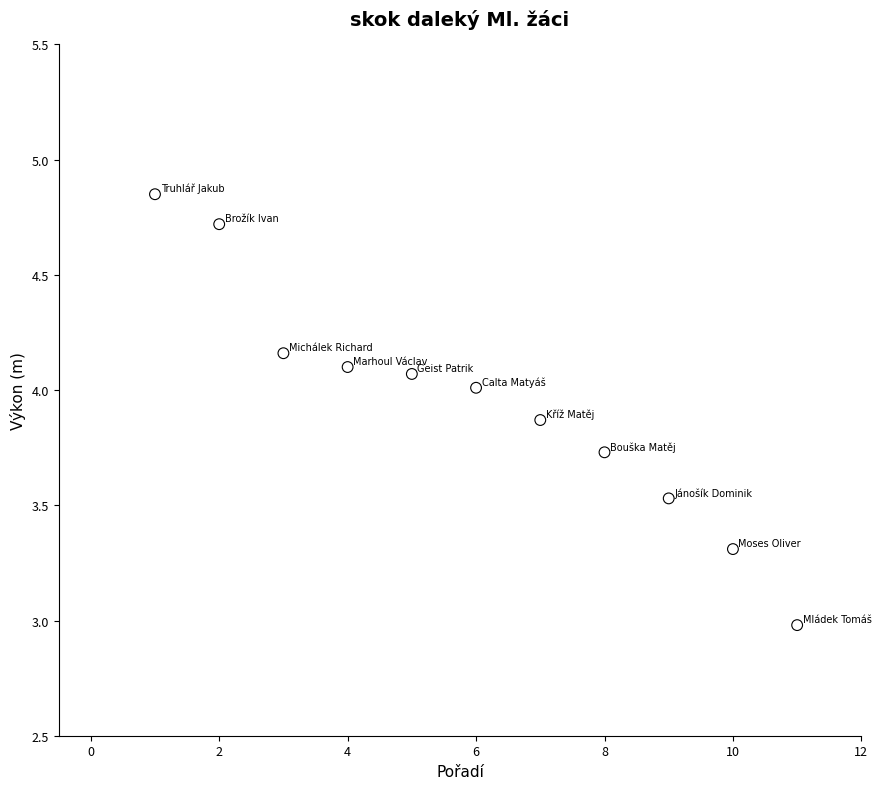

What is the average X value?

6.0